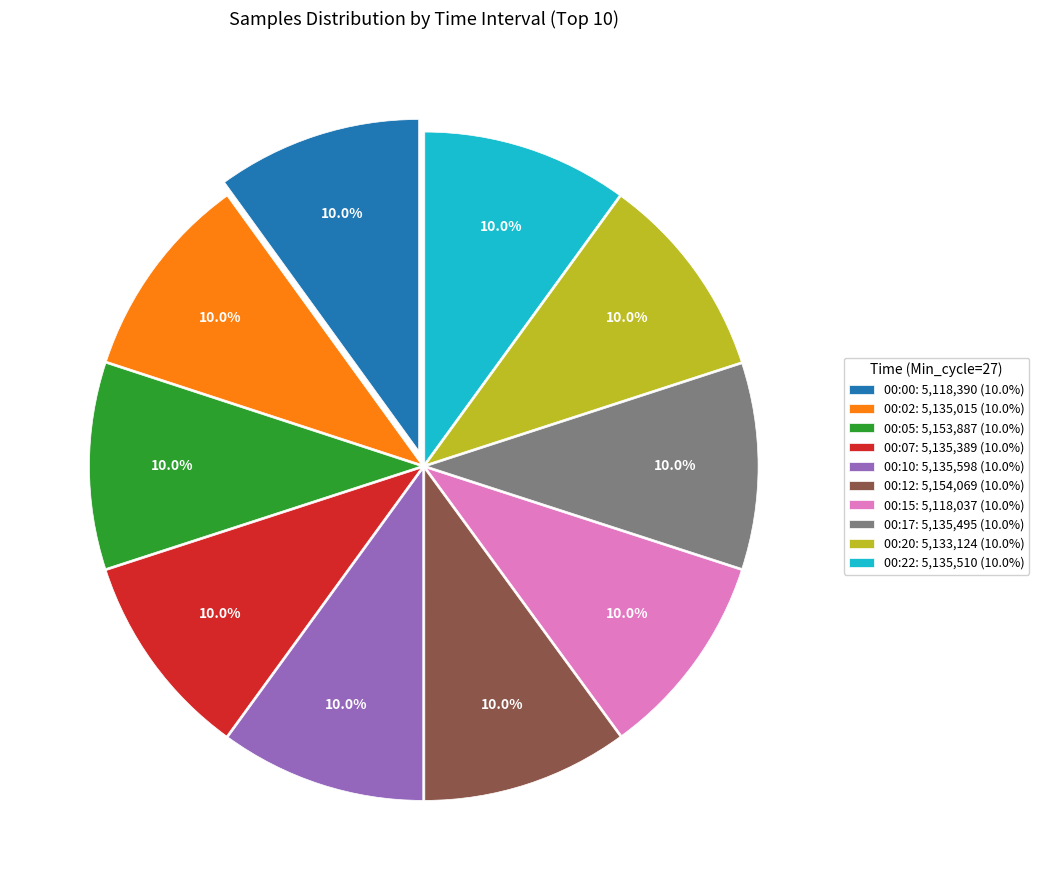

Approximately how many times larger is the value at 00:22 compared to 00:20?

1.0